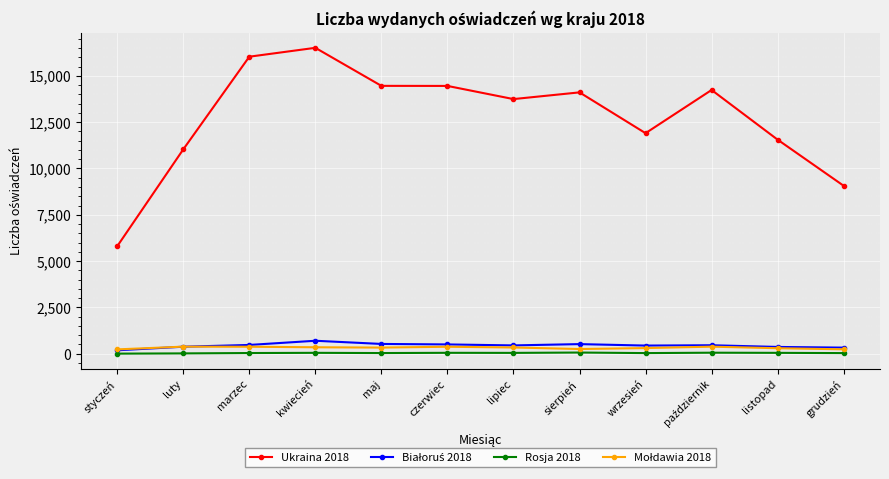

Which series has the largest range (max minus min)?

Ukraina 2018